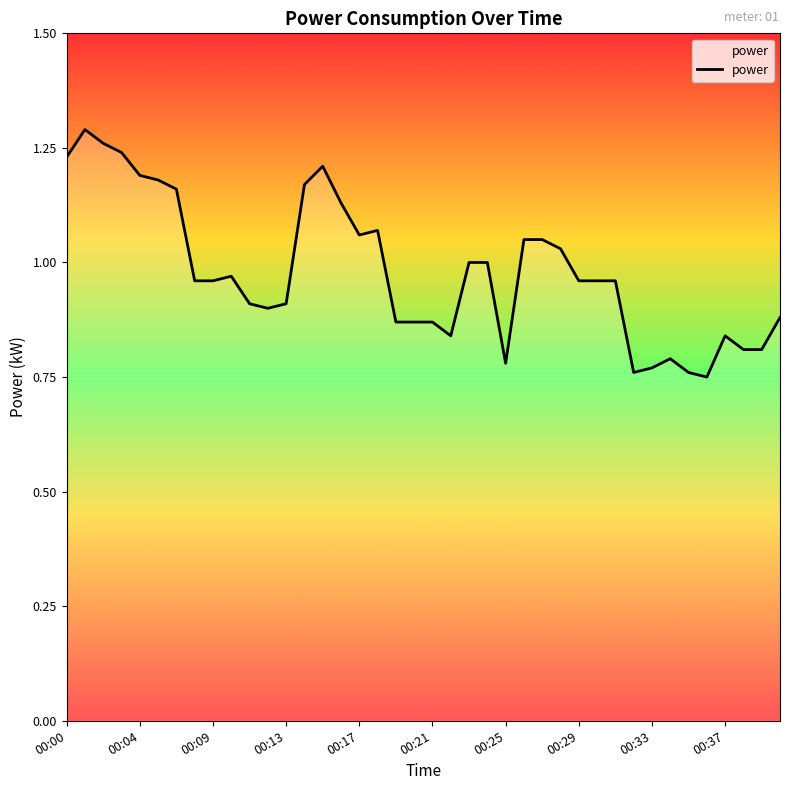

What is the difference between the maximum and minimum values?

0.5